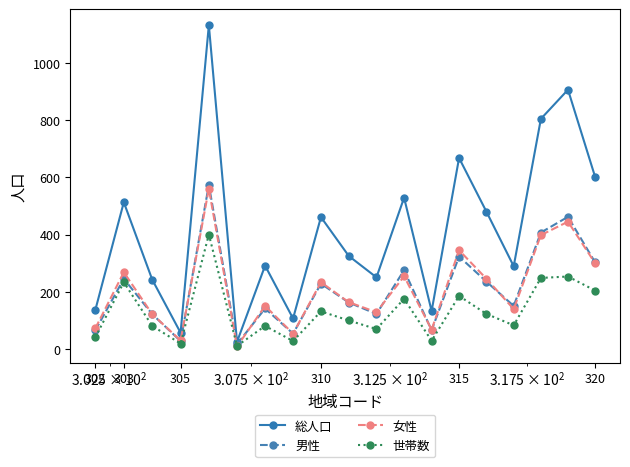

What is the difference between the maximum and minimum values in the 女性 series?

552